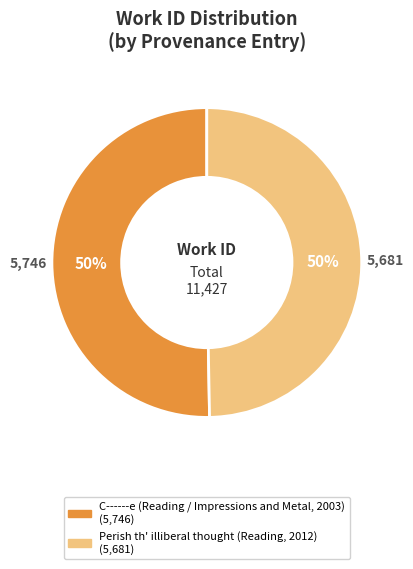

Is the sum of Perish th' illiberal thought (Reading, 2012) and C------e (Reading / Impressions and Metal, 2003) greater than half?

Yes